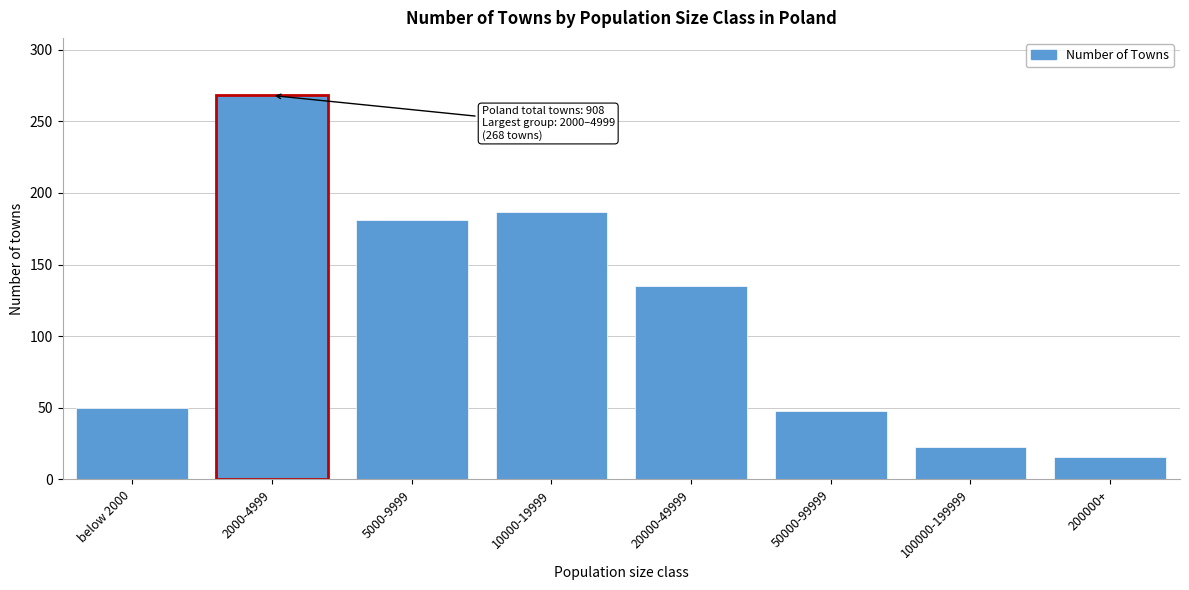

Reading right to left, extract all data points from this chart.

16	23	48	135	187	181	268	50